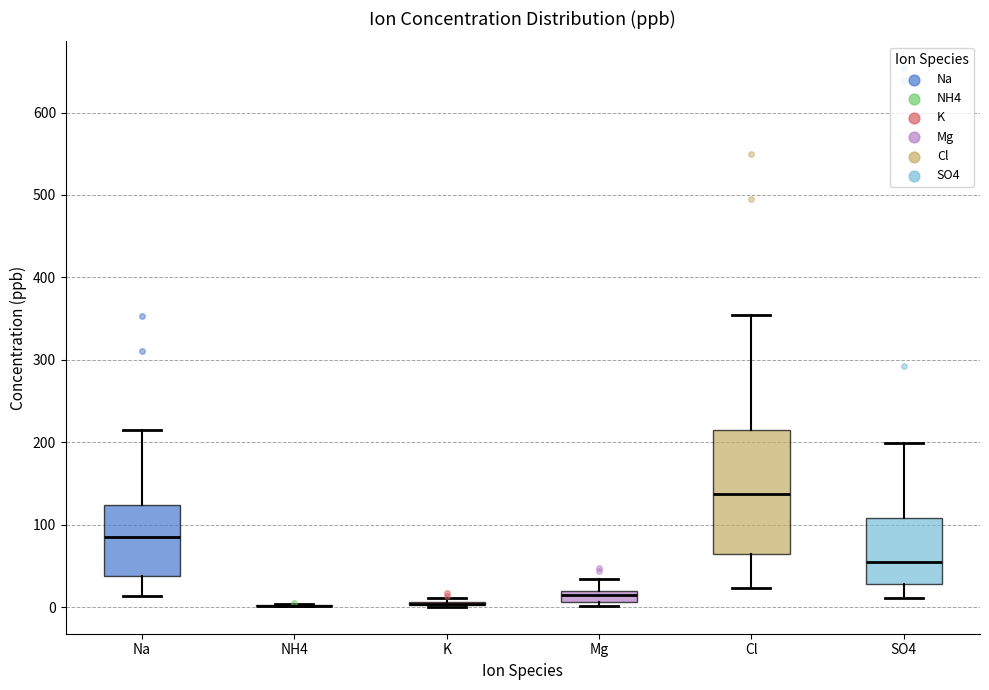

Comparing the boxes themselves (not the whiskers), which one is the tallest?

Cl